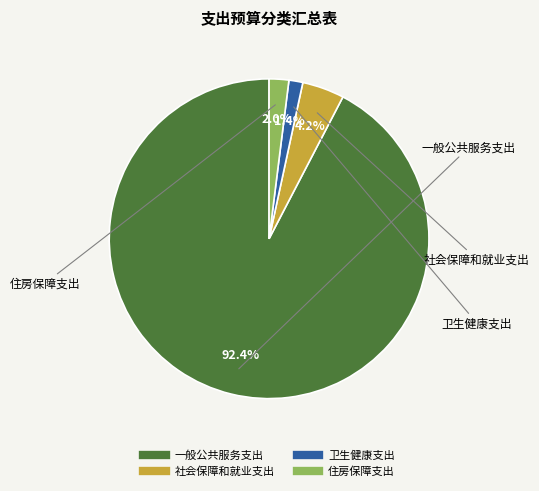

Is it true that 社会保障和就业支出 is 4% of the pie?

True